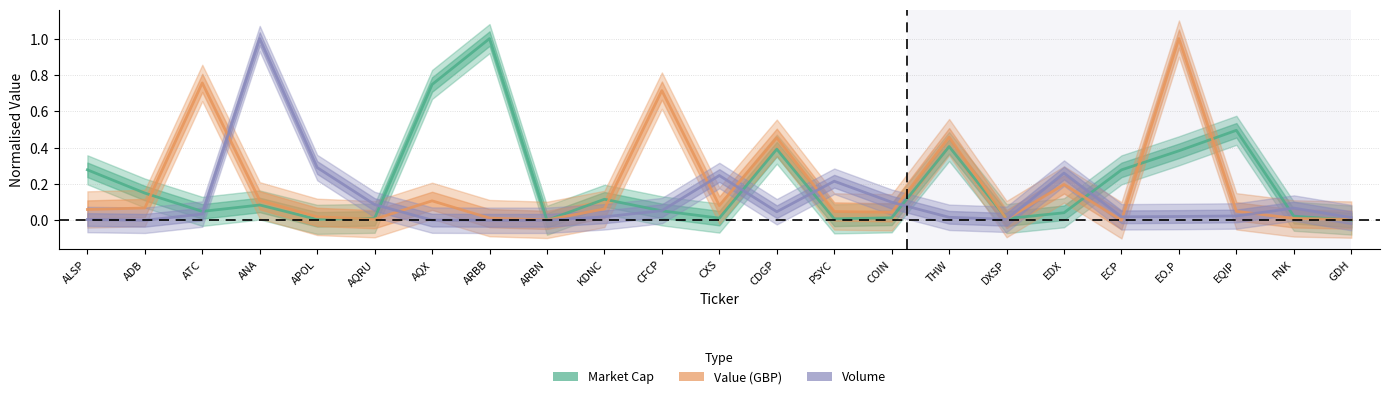

At which category does Value_GBP reach its first local valley?

AQRU